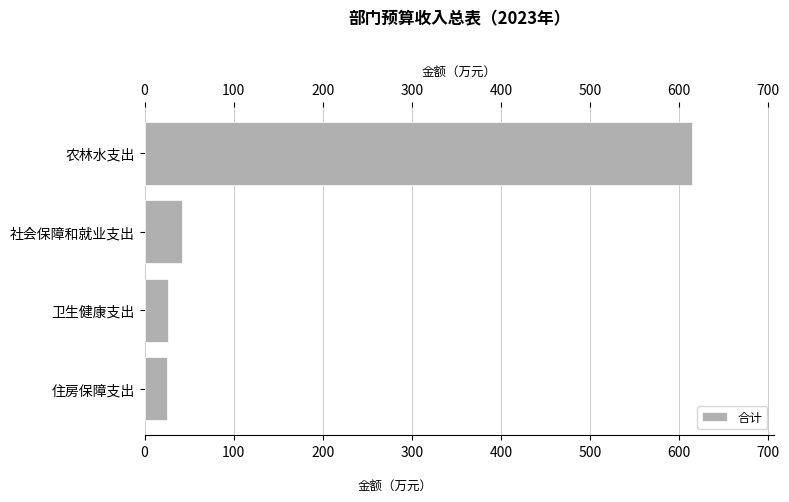

Between 住房保障支出 and 社会保障和就业支出, which is larger?

社会保障和就业支出